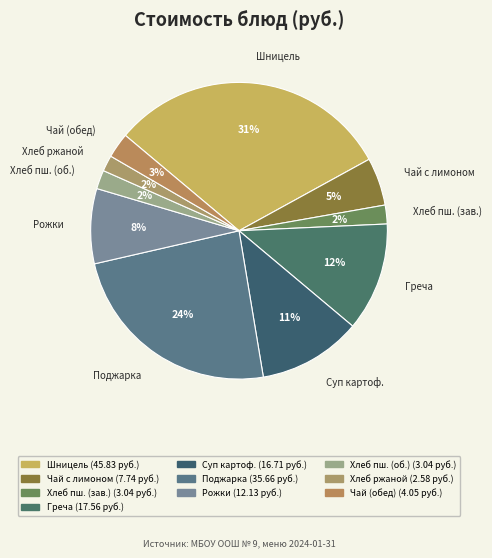

How many segments does this pie chart have?

10